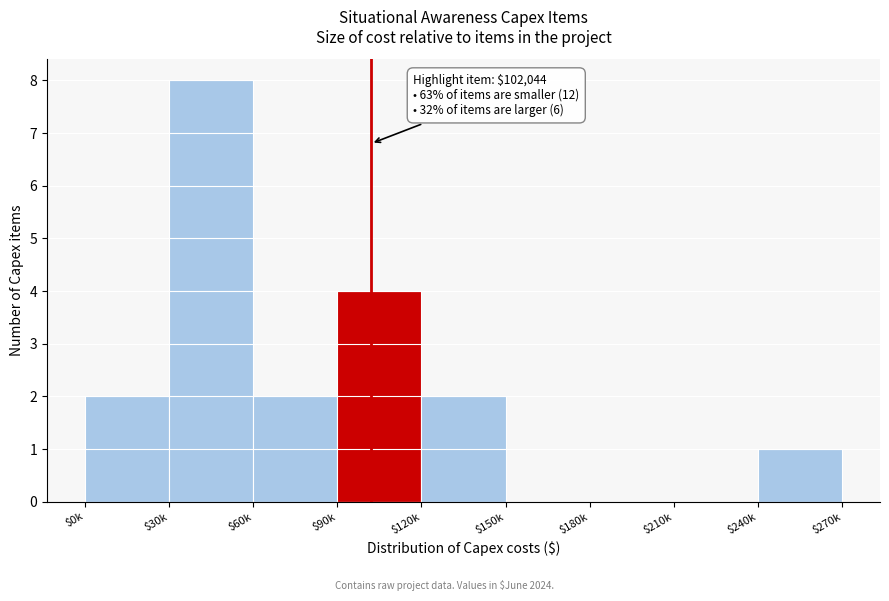

What is the sum of all values?

19